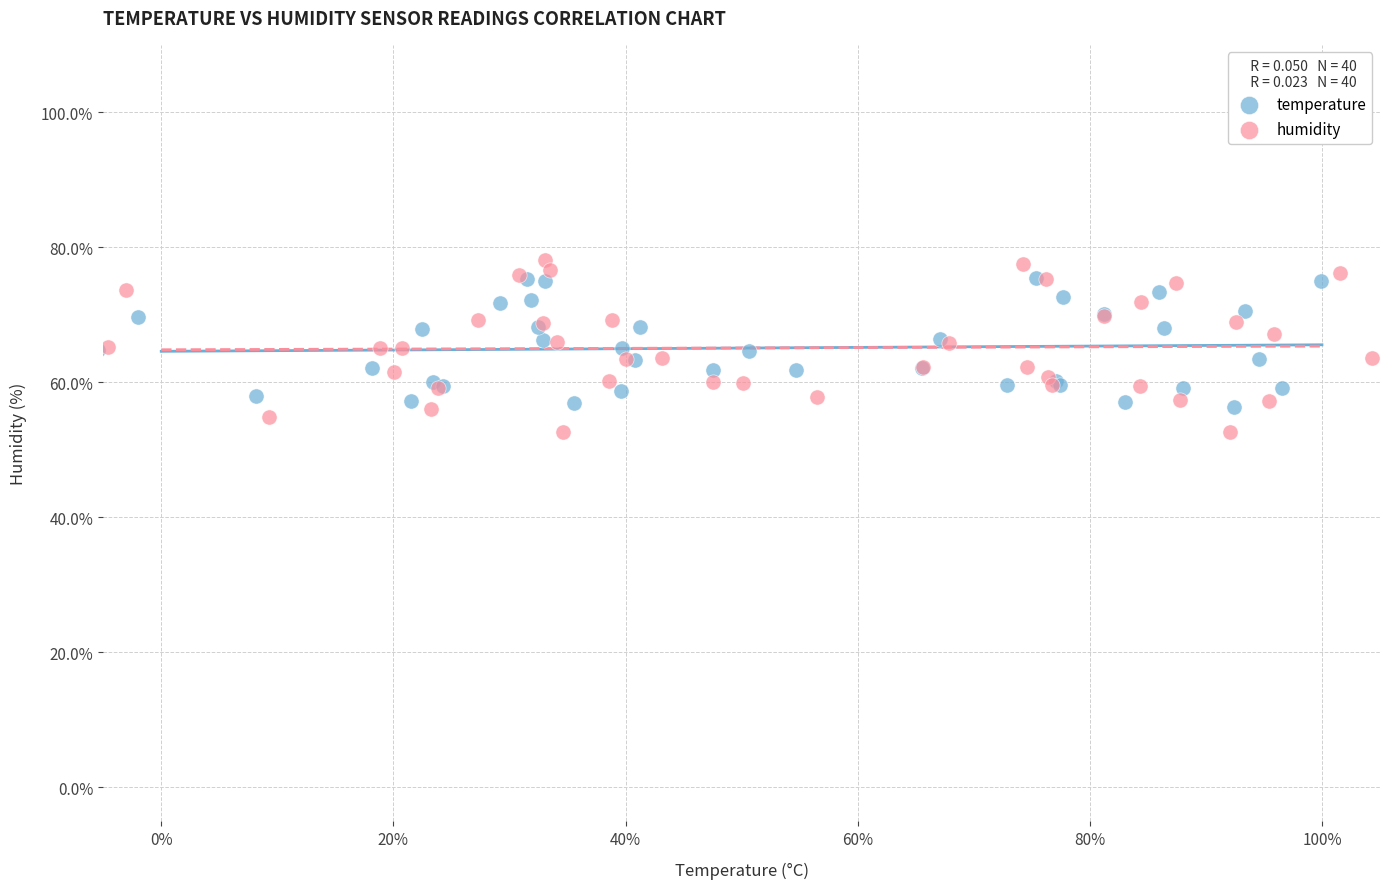

Which series contains the lowest Y value?

humidity